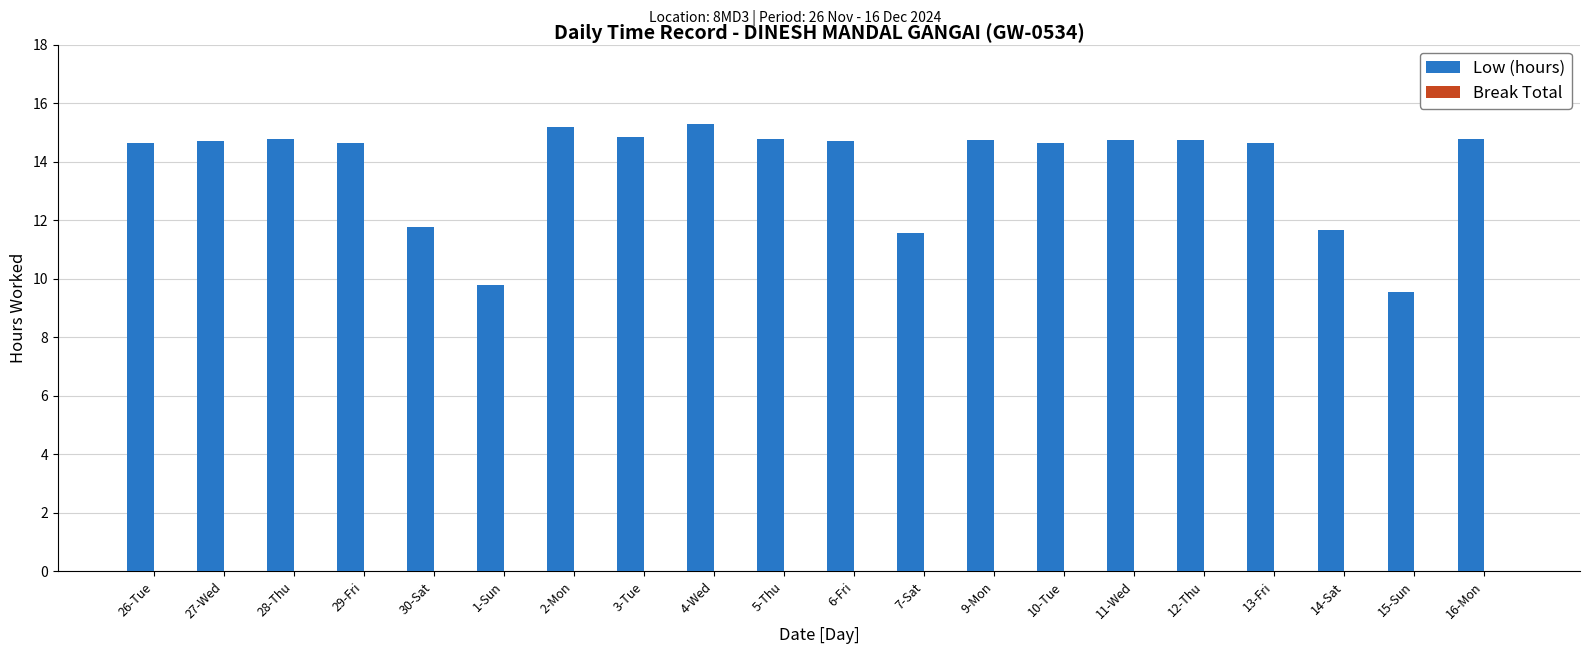

The value at 4-Wed is 15.3. True or false?

True